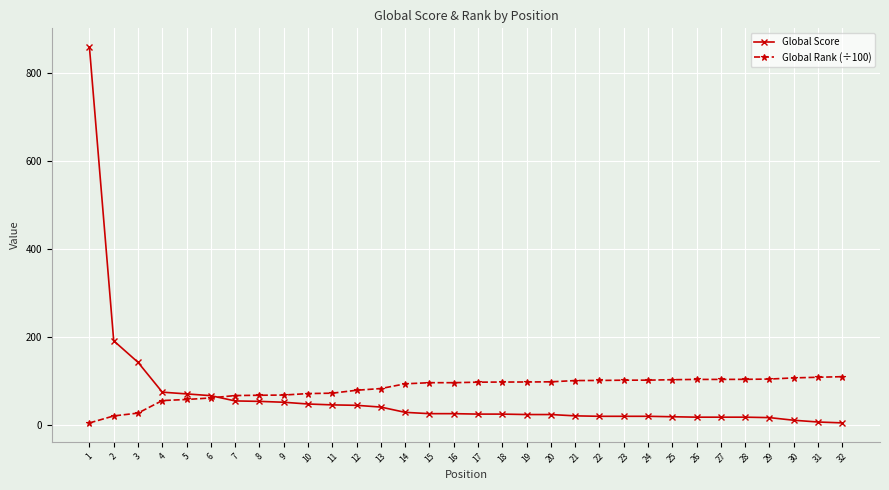

What is the minimum value shown in the chart?

3.9